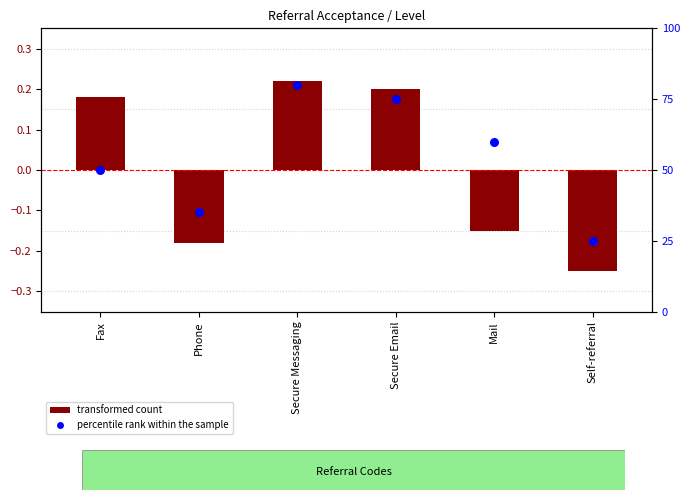

What is the total value across all series at Self-referral?

24.8